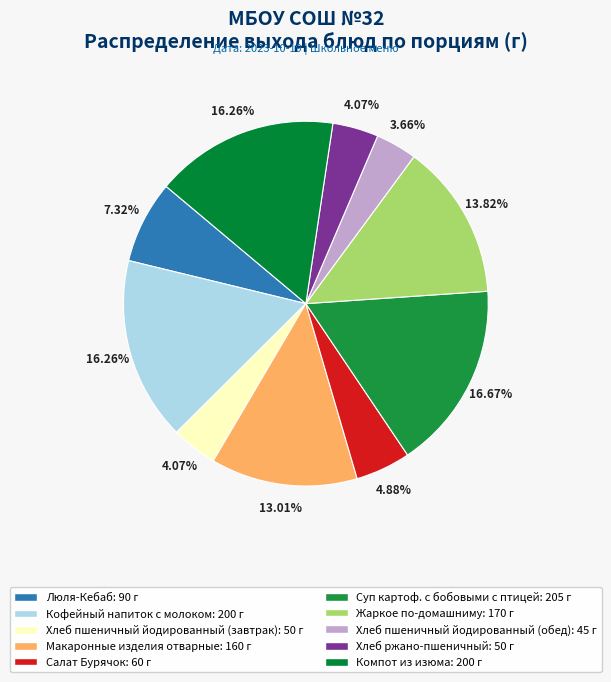

The Суп картоф. с бобовыми с птицей slice represents 11% of the pie. True or false?

False